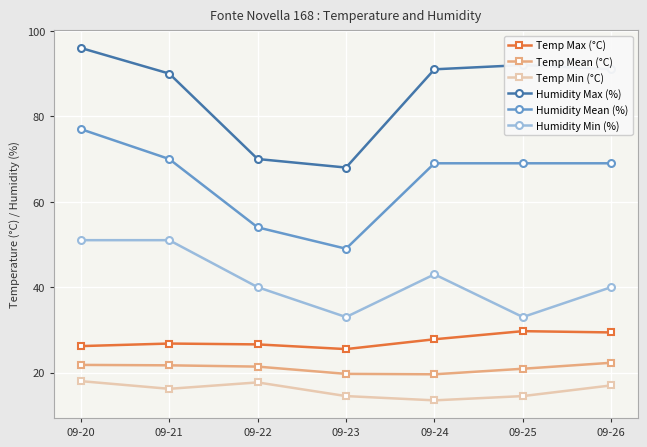

Rank the series by their maximum value, from lowest to highest.

Temp Min (°C), Temp Mean (°C), Temp Max (°C), Humidity Min (%), Humidity Mean (%), Humidity Max (%)